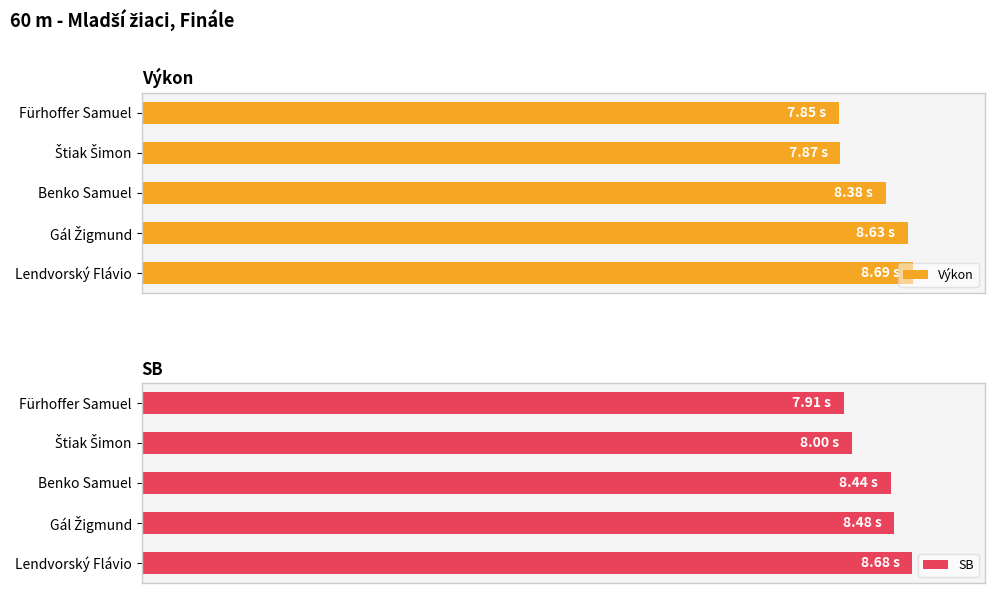

Does the chart contain stacked bars?

No